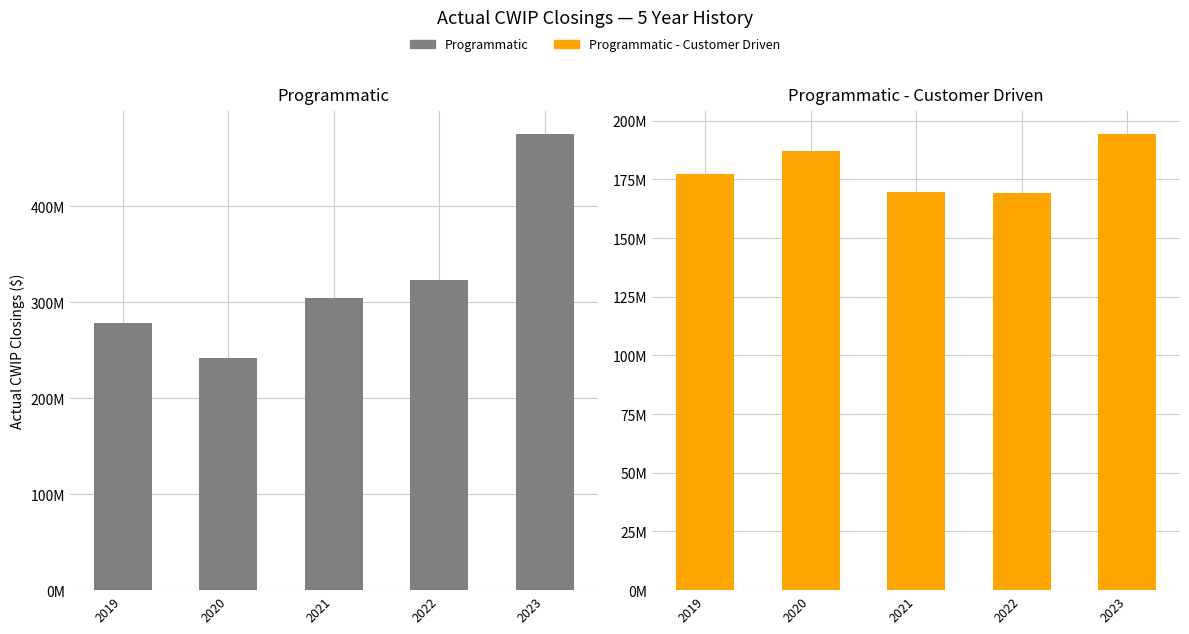

Reading right to left, what are all the values shown in this chart?

Programmatic: 475293310.9	323009020.9	304471828.5	242004255.0	277944378.1
Programmatic - Customer Driven: 194420244.6	169207696.4	169814271.7	187178912.9	177284099.2